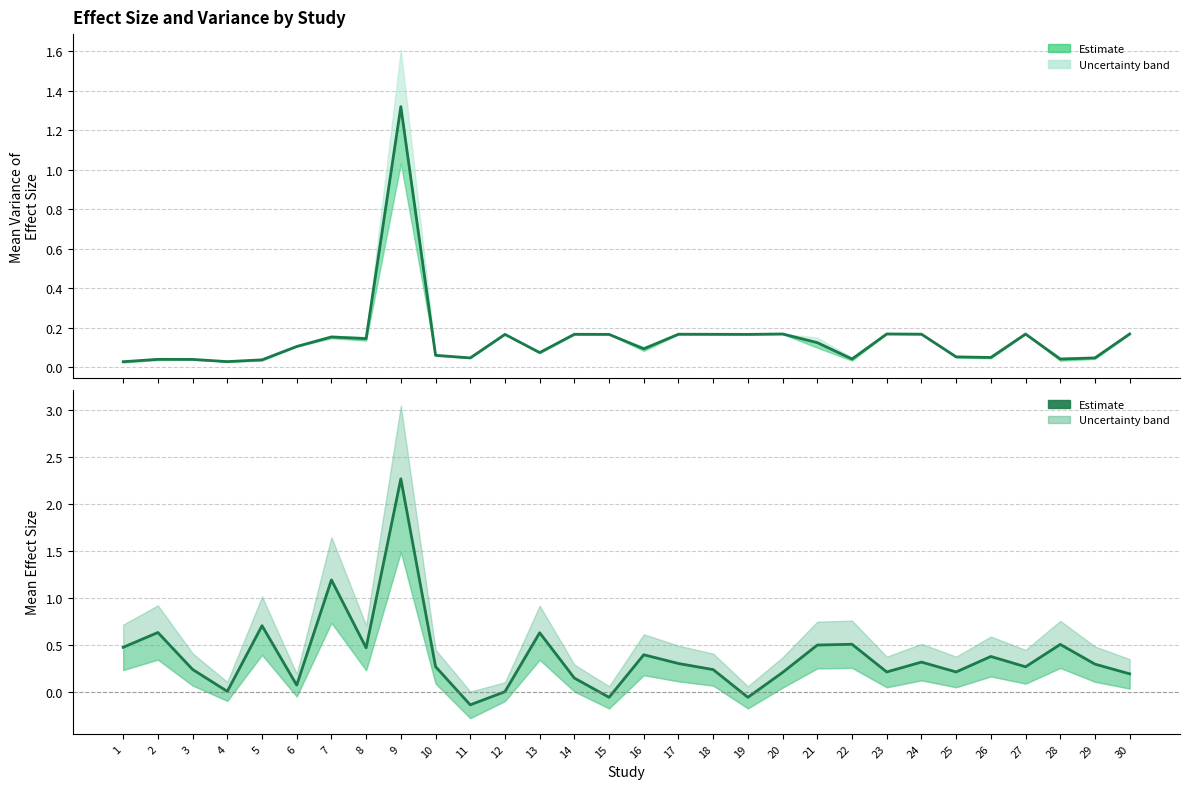

What is the sum of the Mean Var. Effect Size values at 1 and 8?

0.2